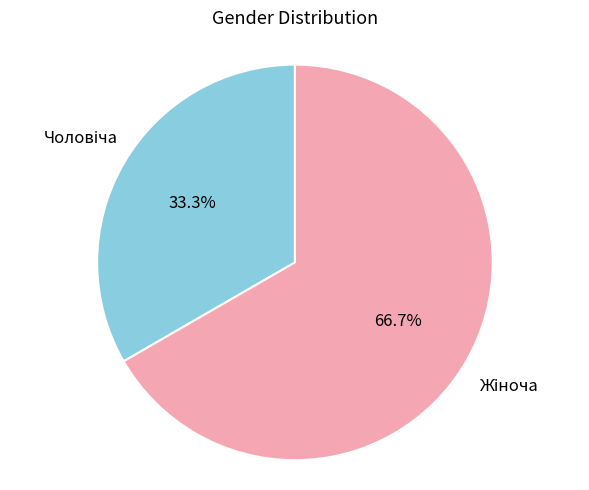

Is there a majority slice in this chart?

Yes